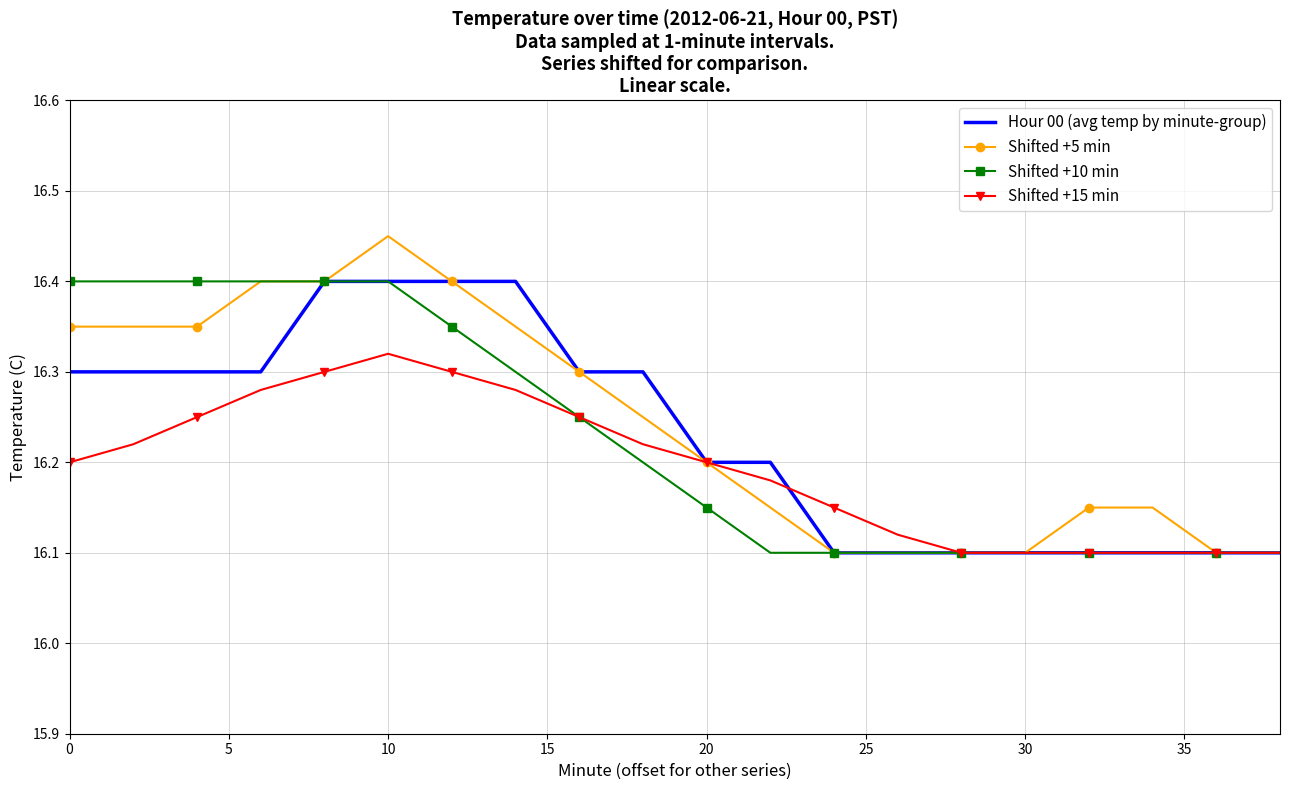

Which series has the widest spread of values?

Shifted +5 min